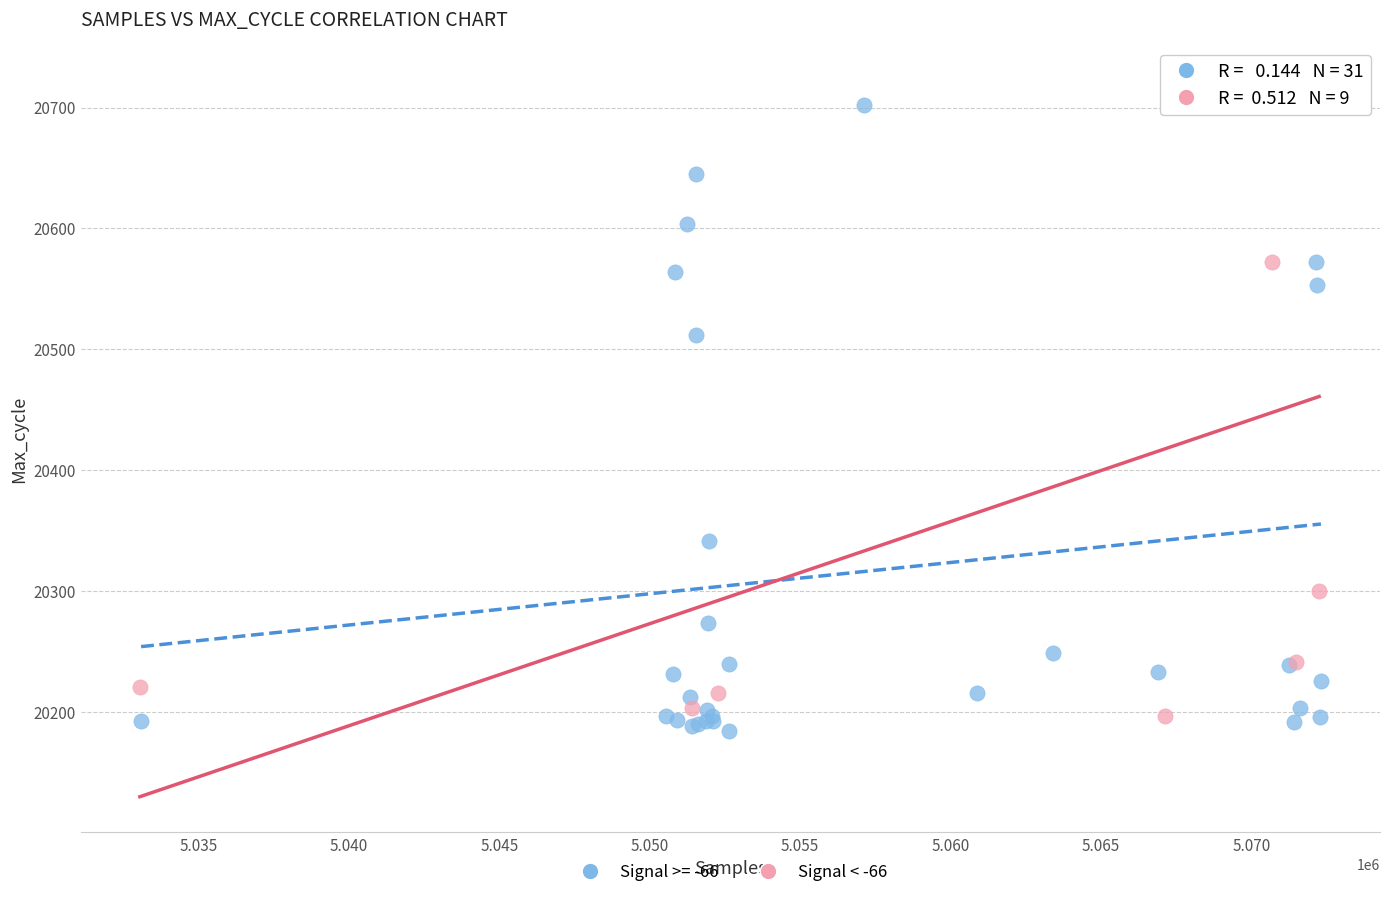

What are all the series names shown in the legend?

Signal >= -66, Signal < -66